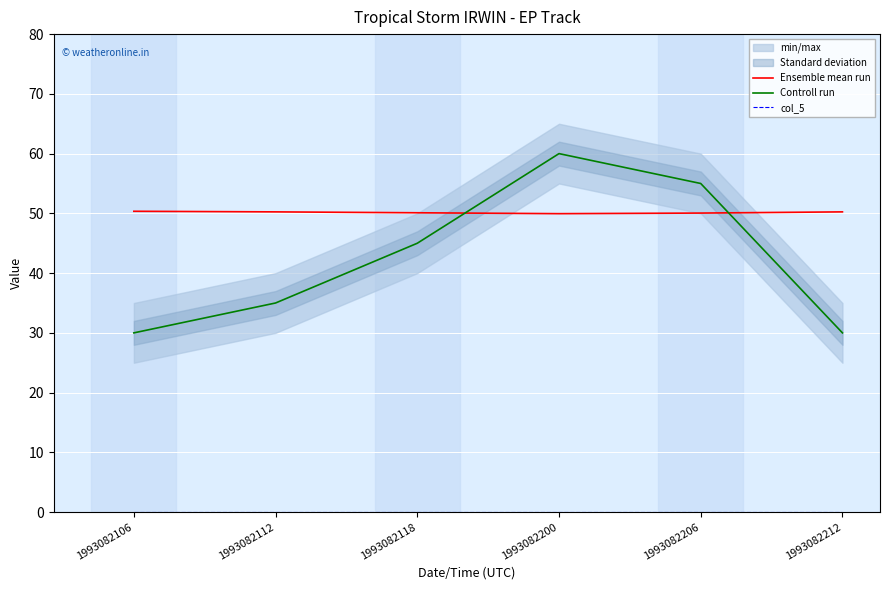

Rank the categories by Ensemble mean run value from highest to lowest.

1993082106, 1993082112, 1993082212, 1993082118, 1993082206, 1993082200